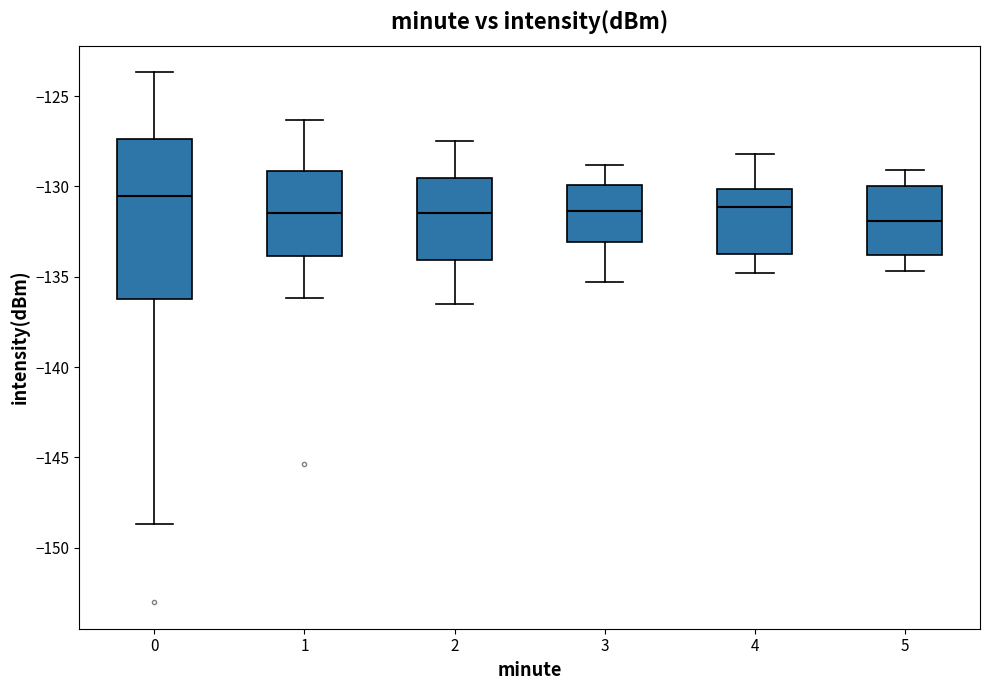

Which box's median line is the highest?

0